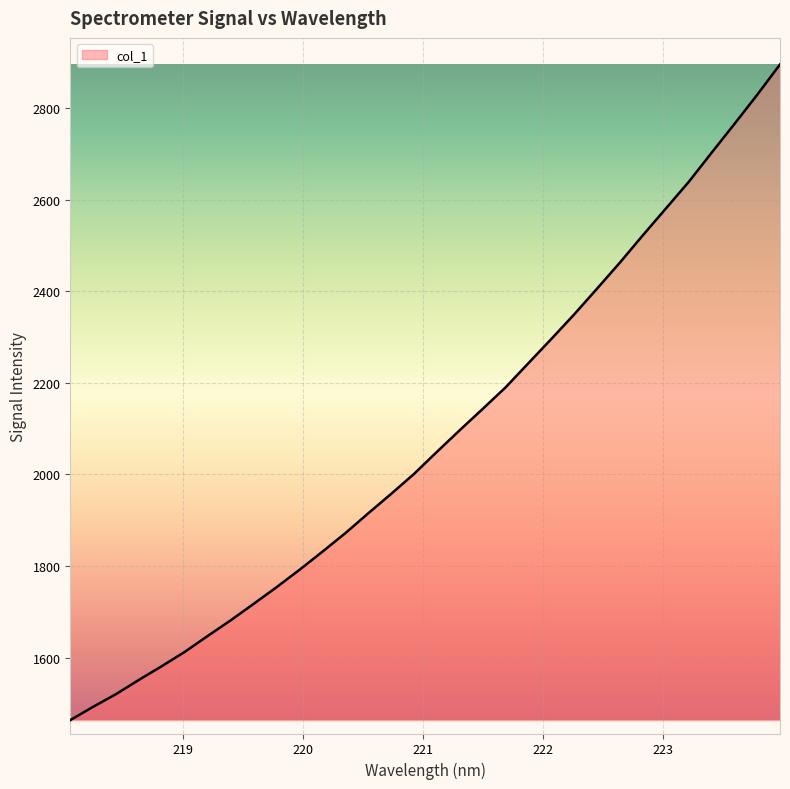

What is the minimum value shown in the chart?

1463.4